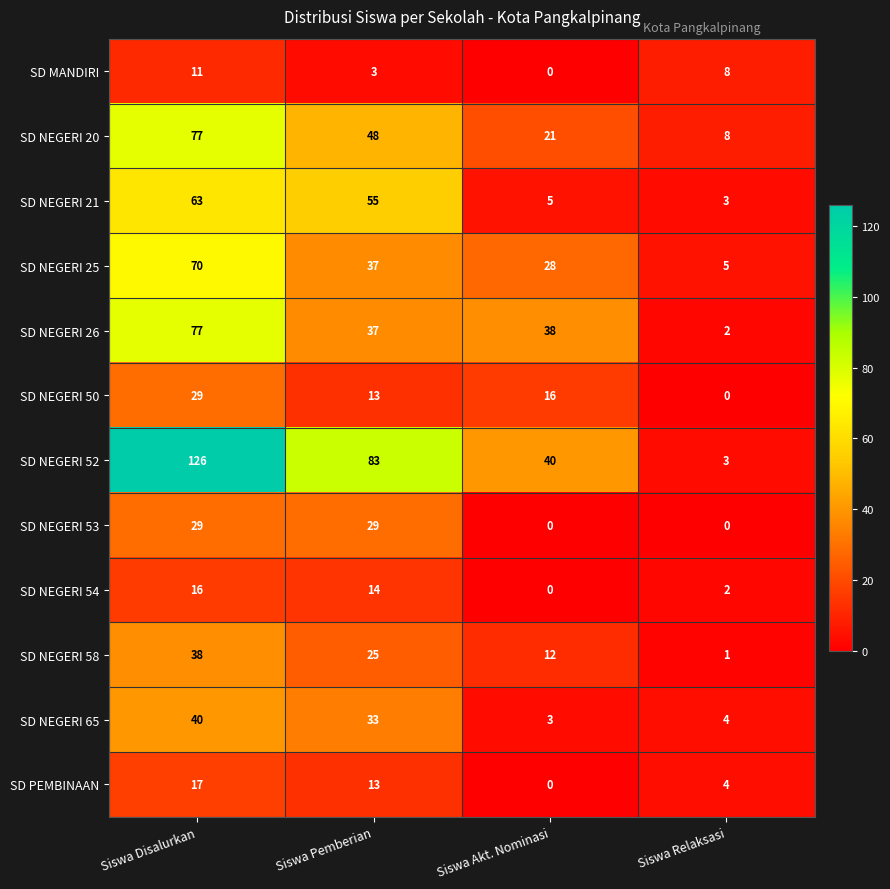

Which series has the largest total across all categories?

SD NEGERI 52